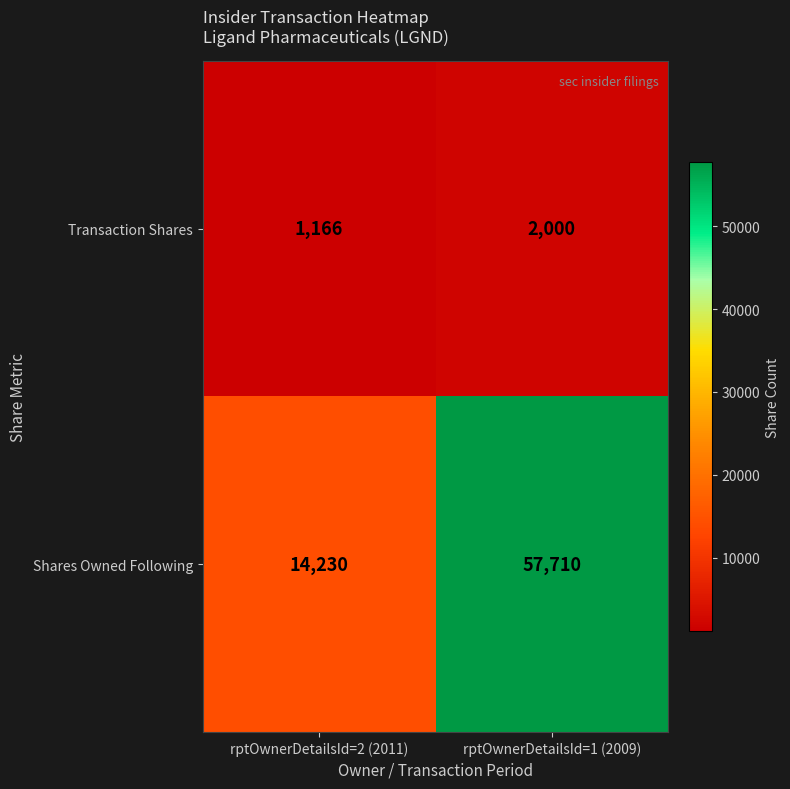

Which label corresponds to the smallest value in the chart?

rptOwnerDetailsId=2 (2011)